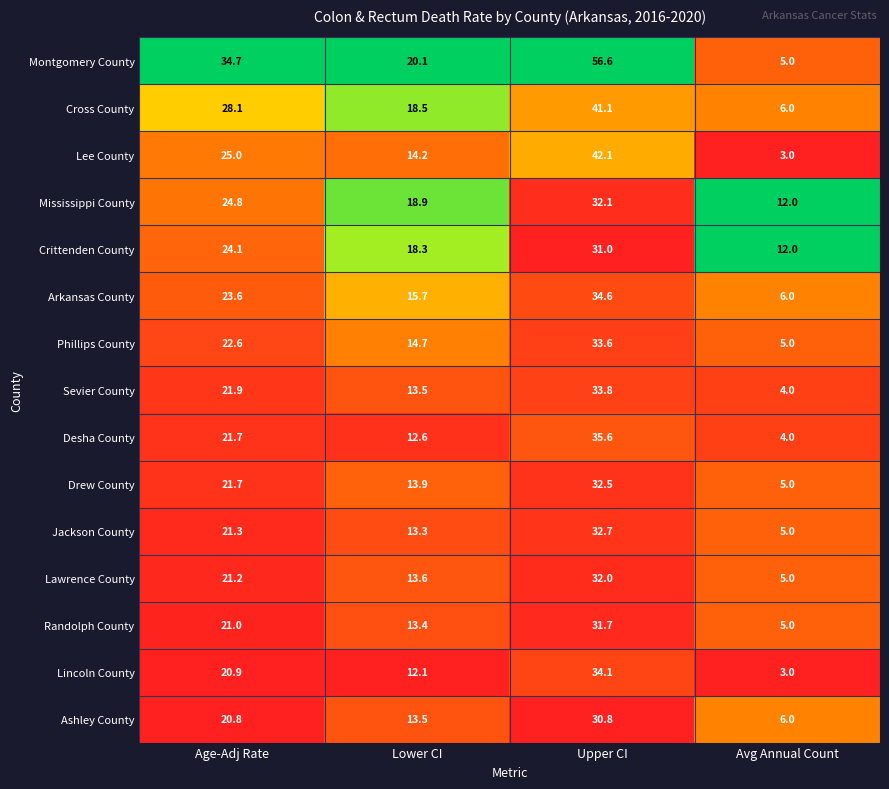

The value of Montgomery County at Lower CI is 27.9. True or false?

False